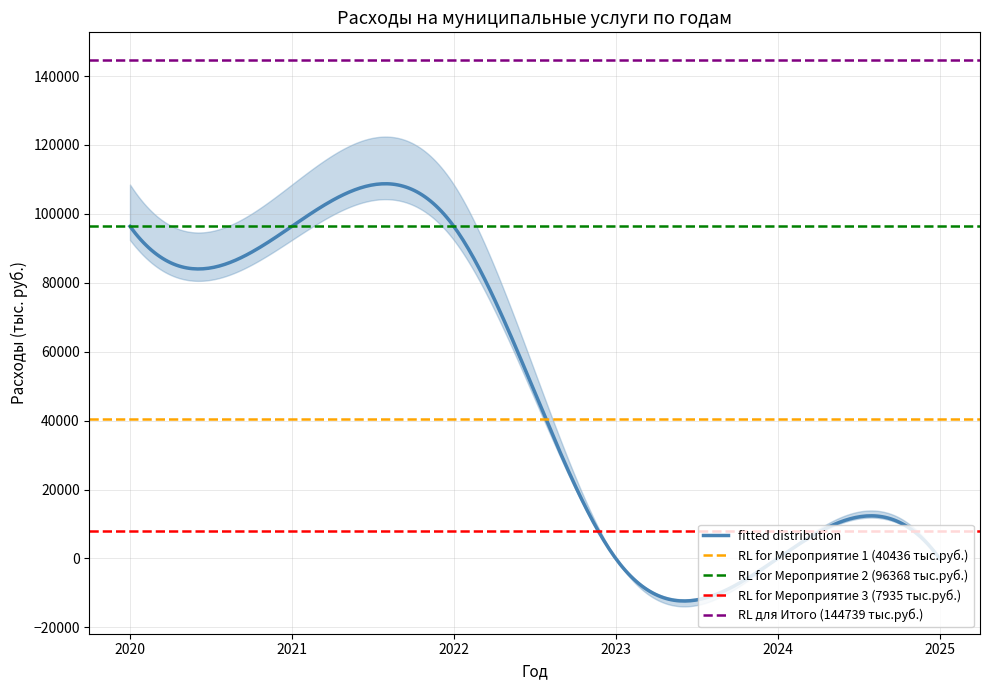

Is the value of Мероприятие 3 (Дополнительное образование) at 2021 greater than the value of Мероприятие 1 (Дошкольное образование) at 2024?

Yes